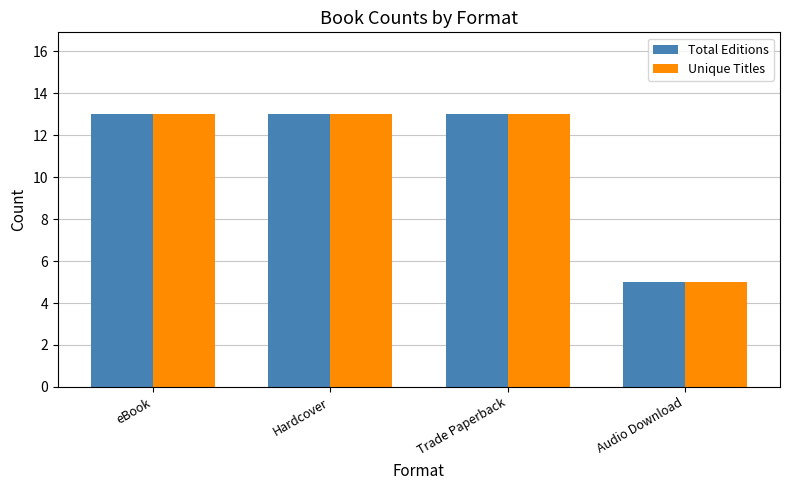

The value of Unique Titles at Audio Download is 7. True or false?

False